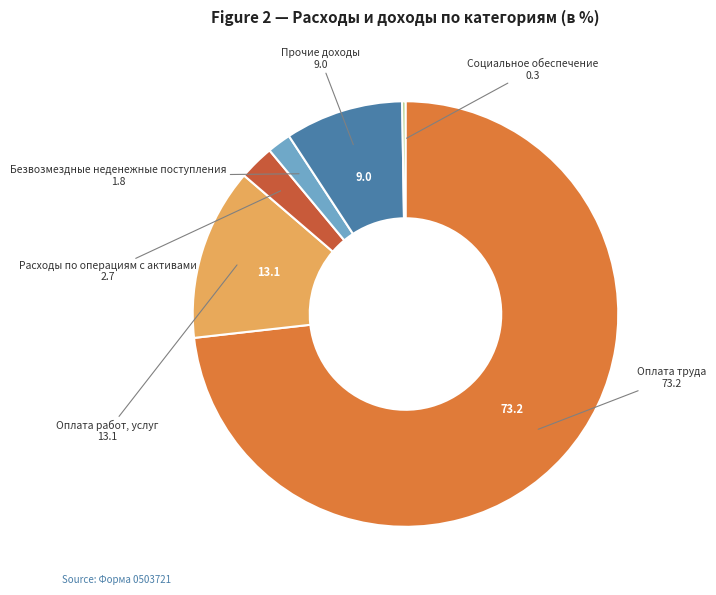

Does any single category account for the majority?

Yes